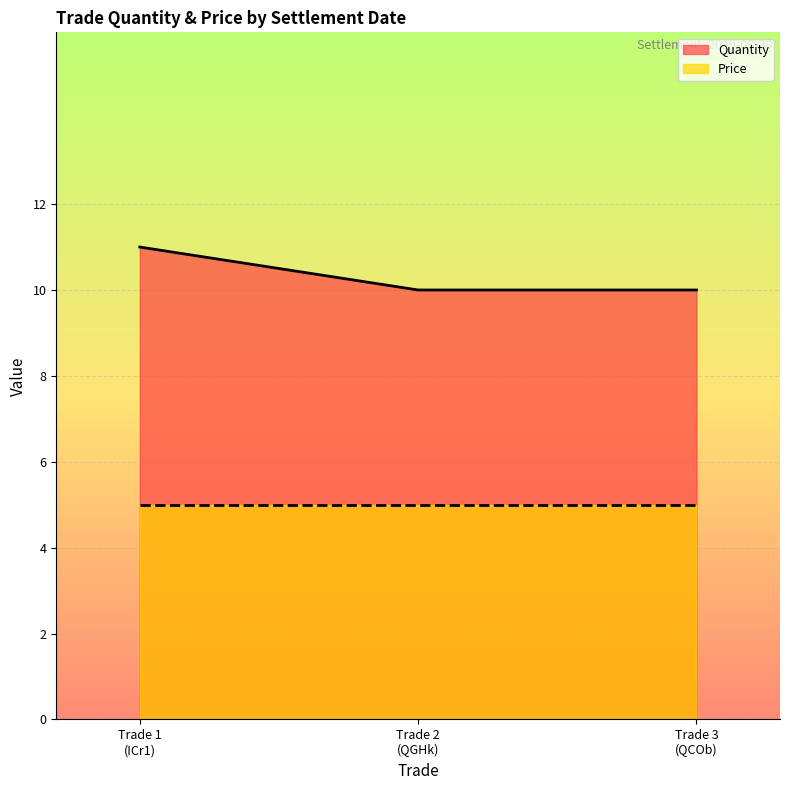

Which series has the widest spread of values?

Quantity